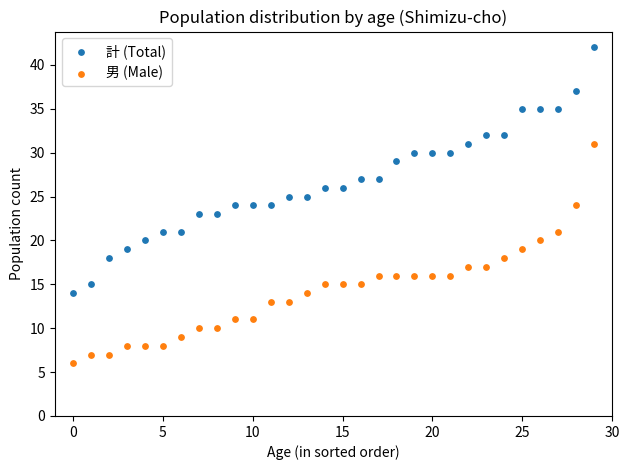

What are all the series names shown in the legend?

計 (Total), 男 (Male)